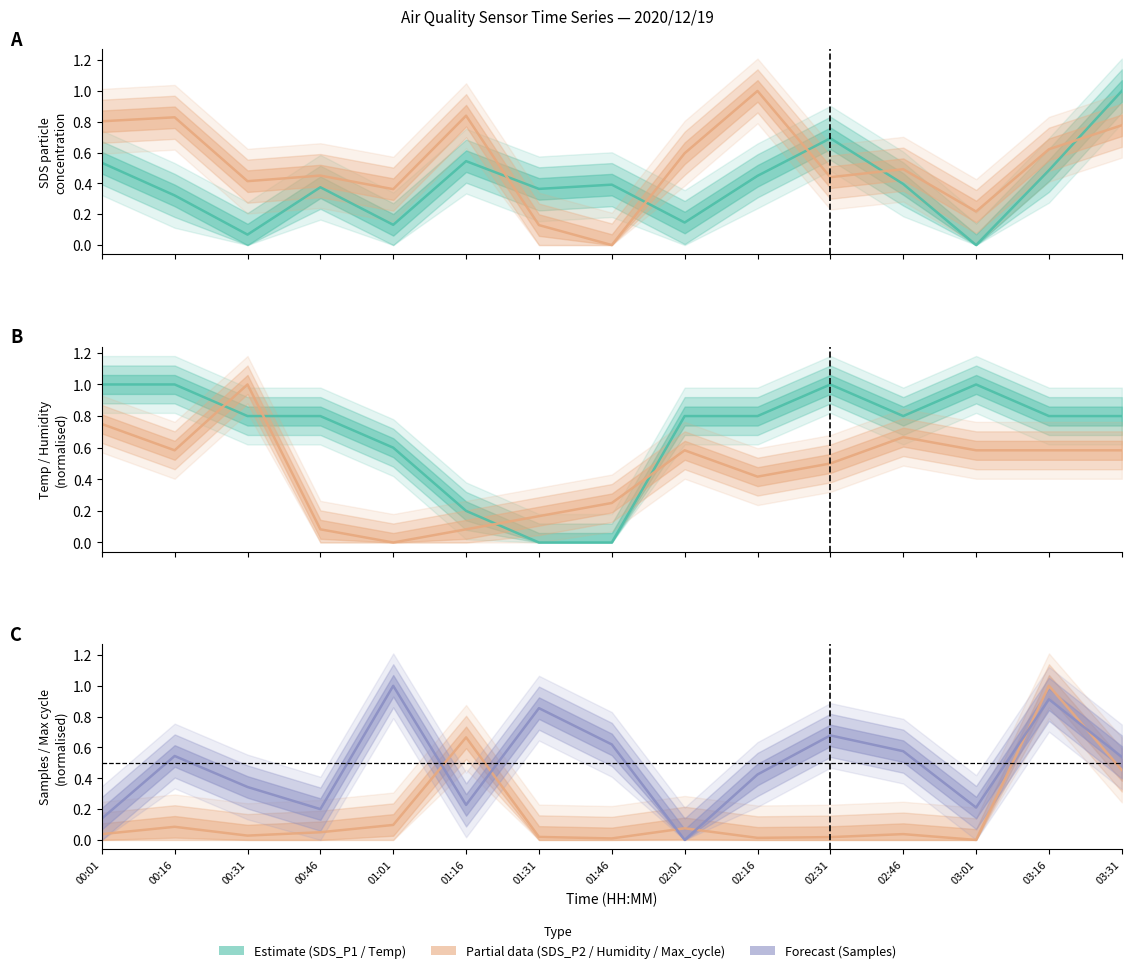

Does the chart have visible grid lines?

No